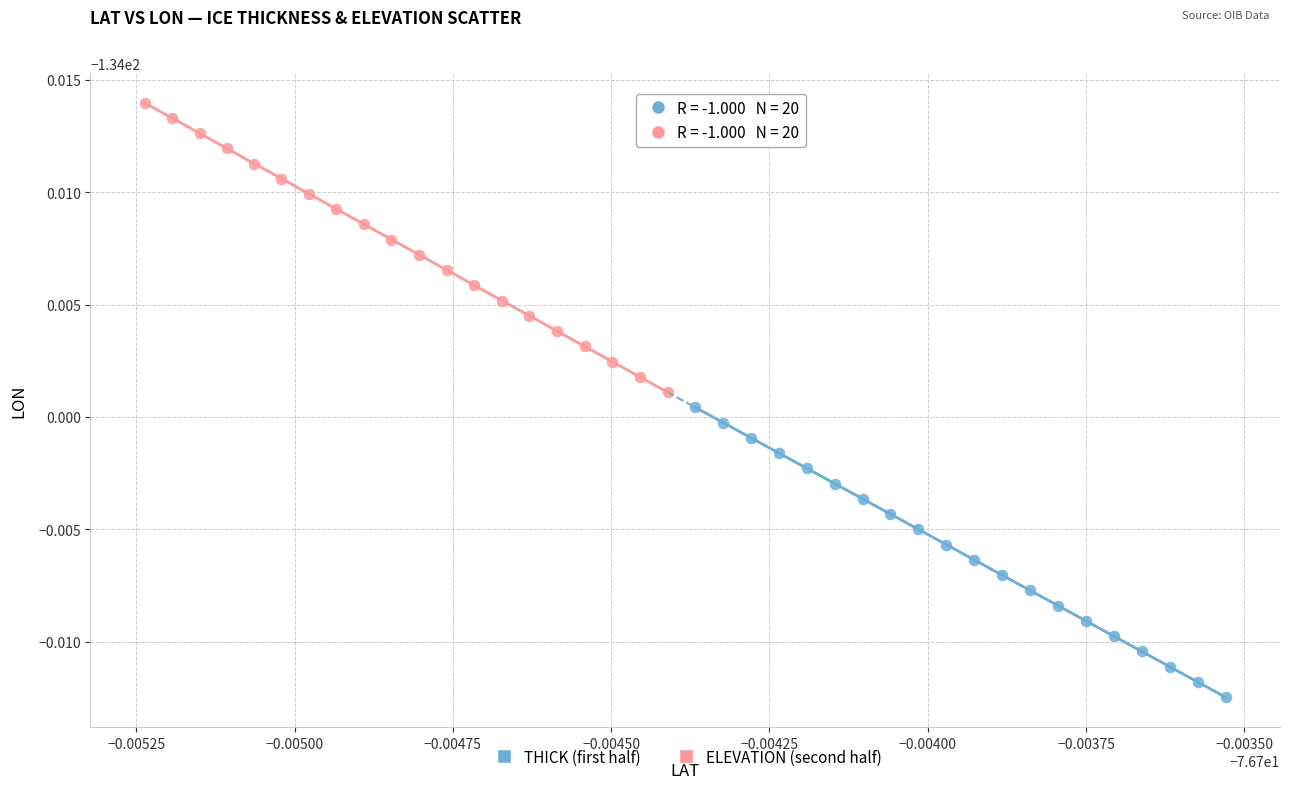

What are all the series names shown in the legend?

THICK (first half), ELEVATION (second half)